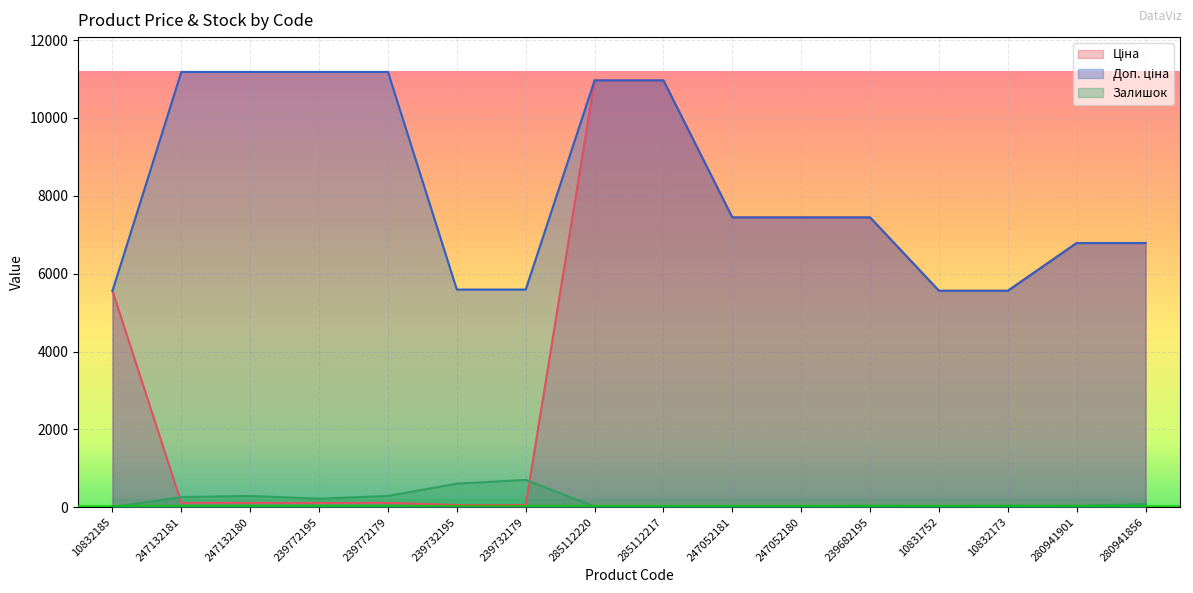

True or false: Доп. ціна has more than 2 interior local peaks.

False